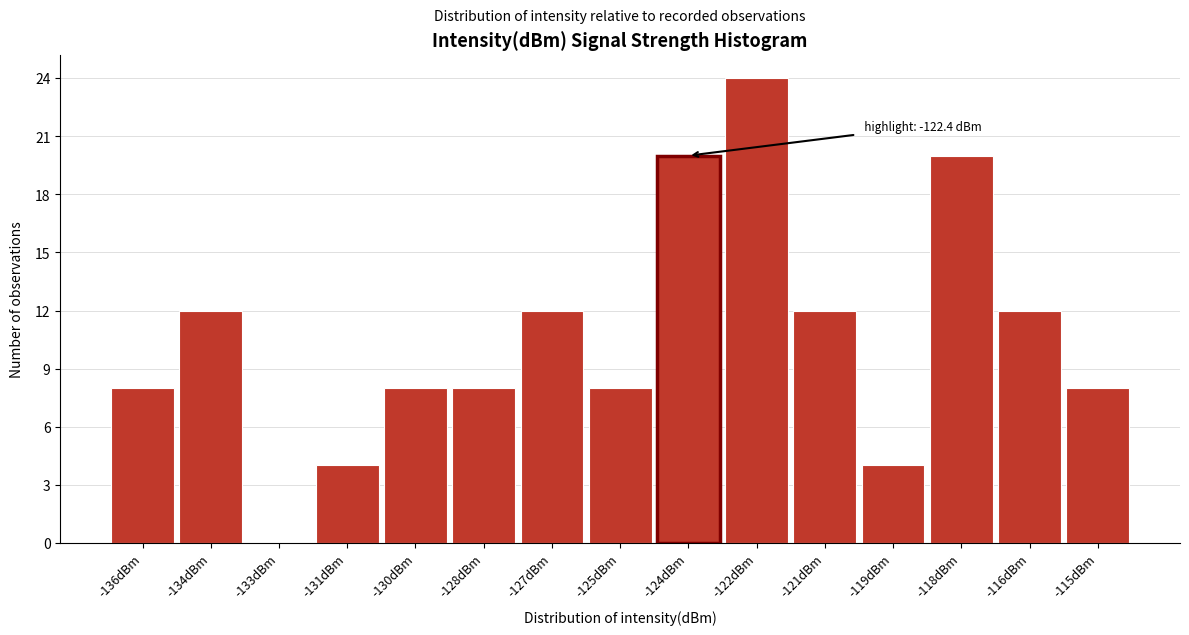

Reading left to right, what are all the values shown in this chart?

-136dBm=8	-134dBm=12	-133dBm=0	-131dBm=4	-130dBm=8	-128dBm=8	-127dBm=12	-125dBm=8	-124dBm=20	-122dBm=24	-121dBm=12	-119dBm=4	-118dBm=20	-116dBm=12	-115dBm=8